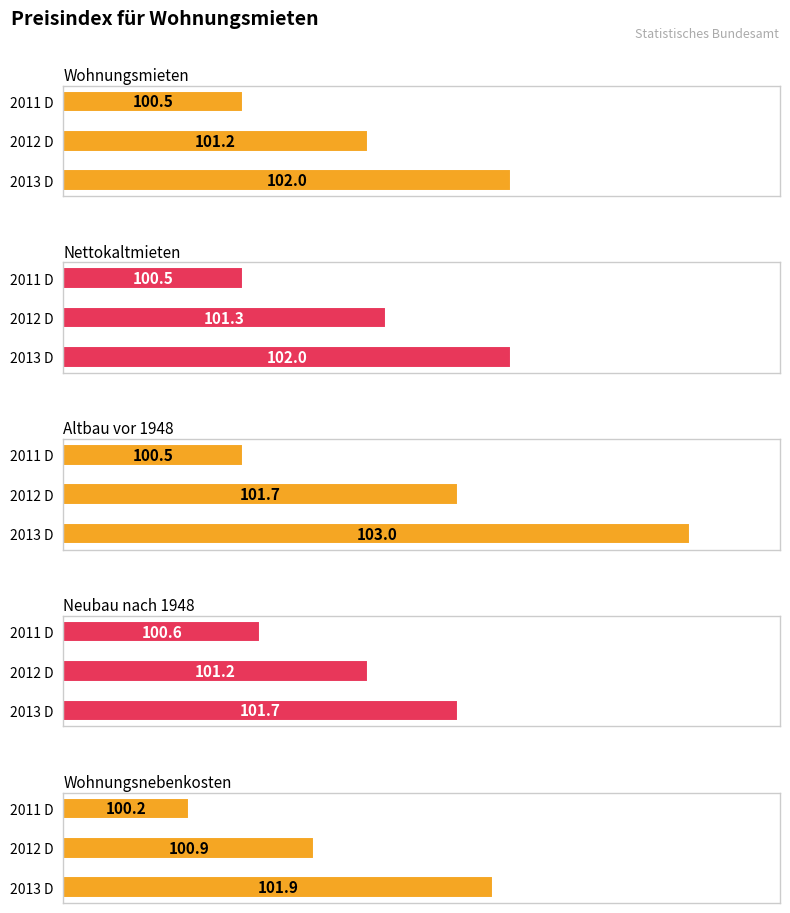

Between 2011 D and 2012 D, which is larger?

2012 D